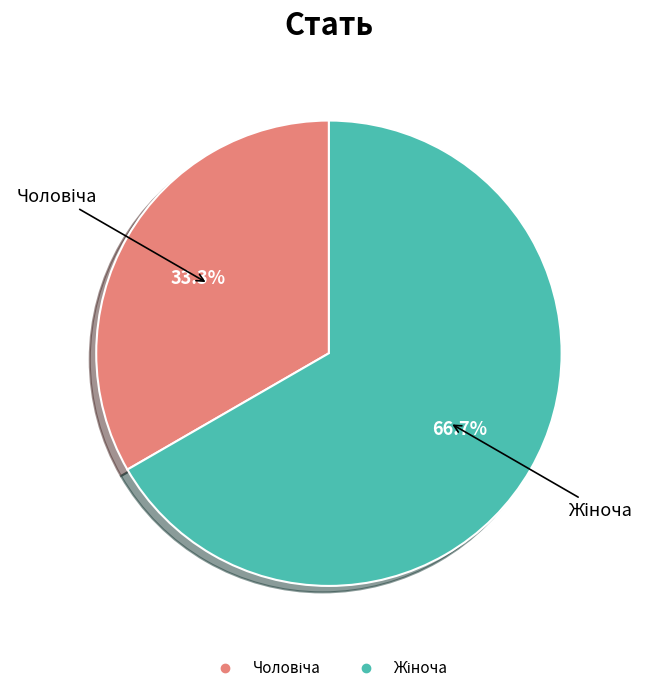

Is there any slice that represents more than half of the pie?

Yes